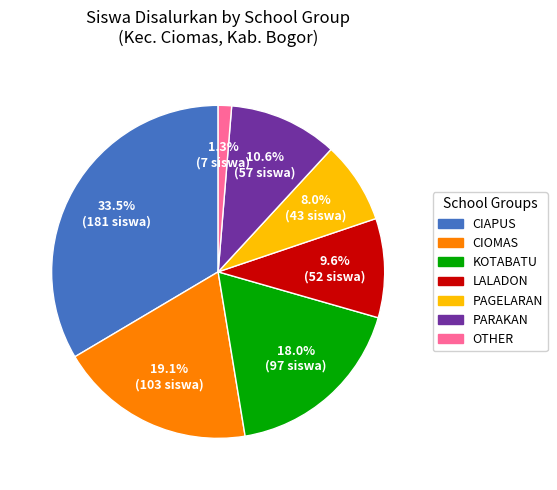

Does any single category account for the majority?

No